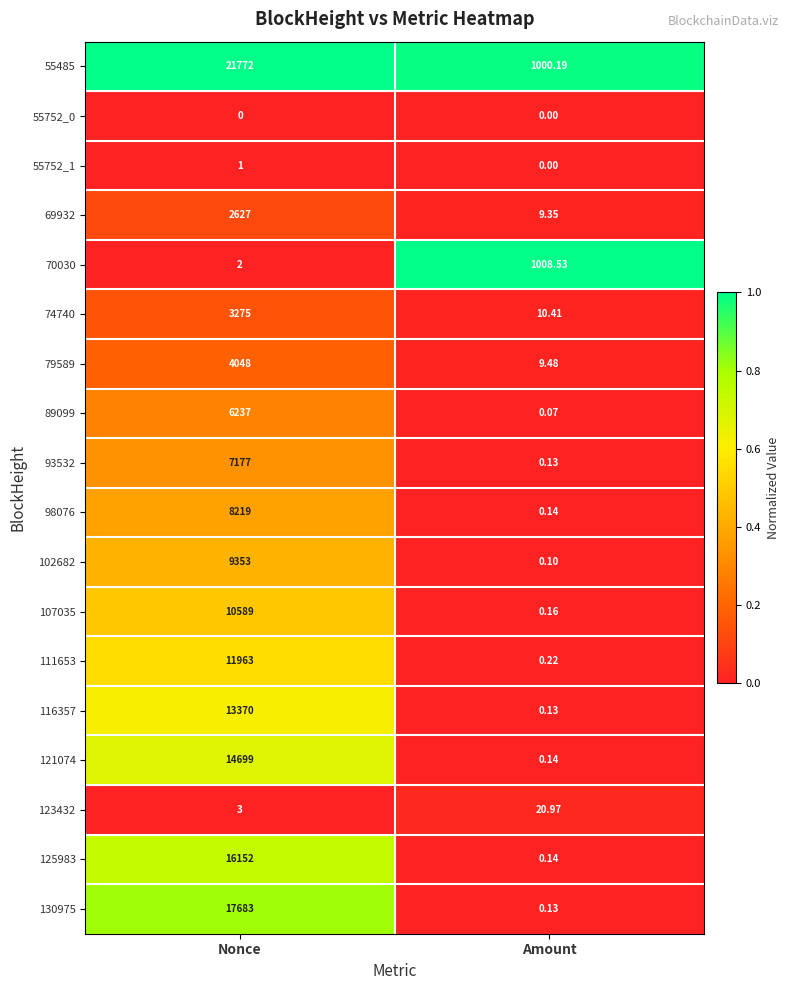

Which series changed the most between Nonce and Amount?

55485